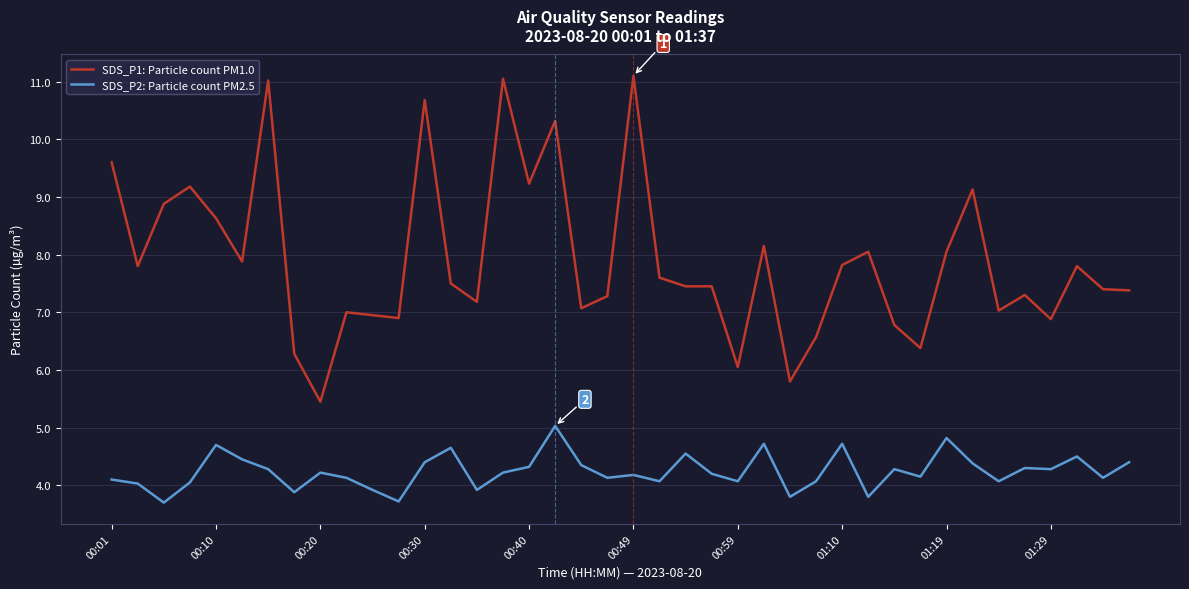

Which series has the largest range (max minus min)?

SDS_P1: Particle count PM1.0